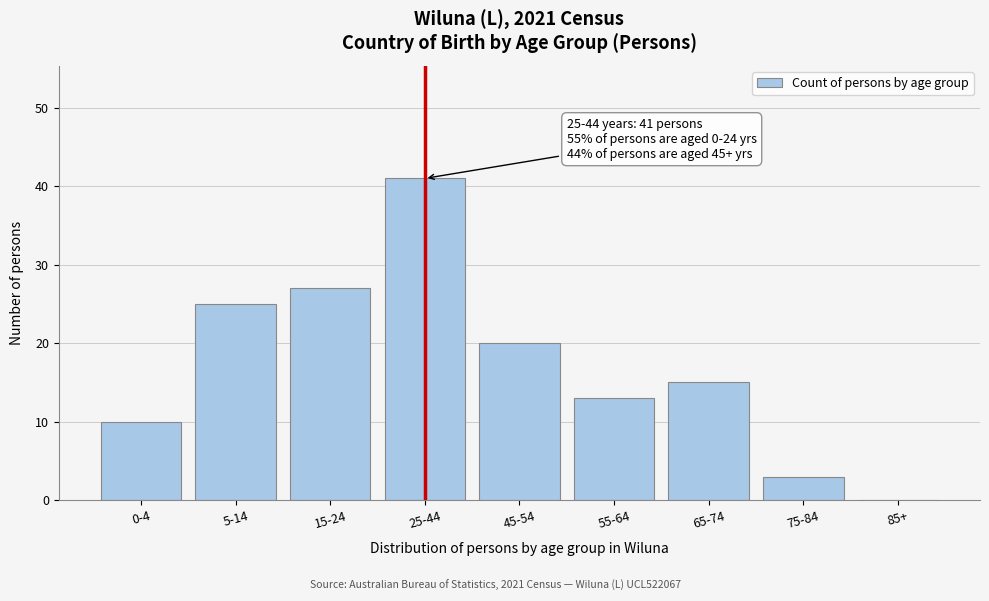

Reading left to right, transcribe all the data shown in this chart.

0-4=10	5-14=25	15-24=27	25-44=41	45-54=20	55-64=13	65-74=15	75-84=3	85+=0